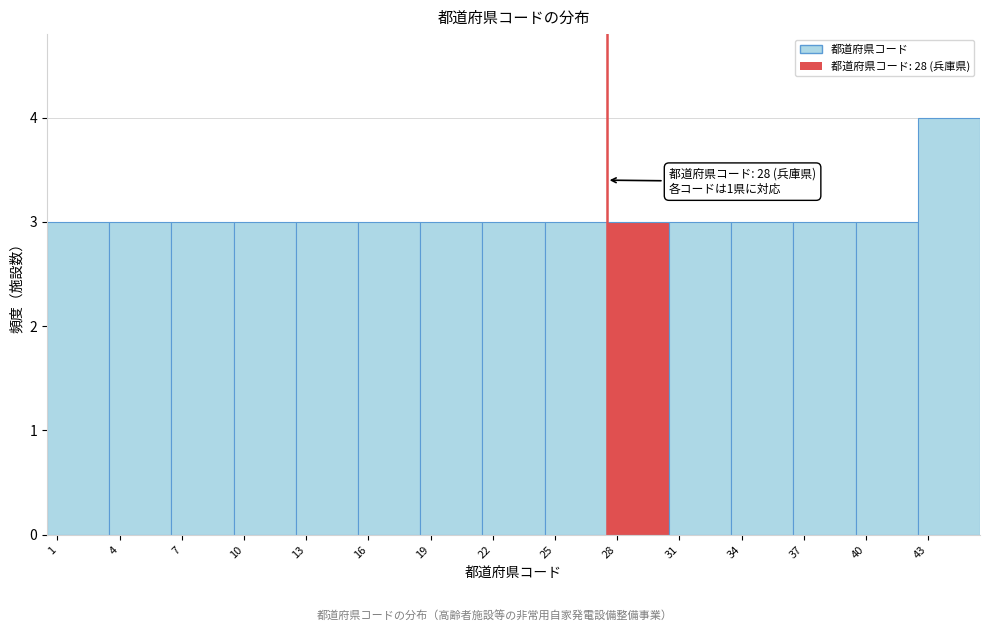

Reading left to right, extract all data points from this chart.

3	3	3	3	3	3	3	3	3	3	3	3	3	3	4